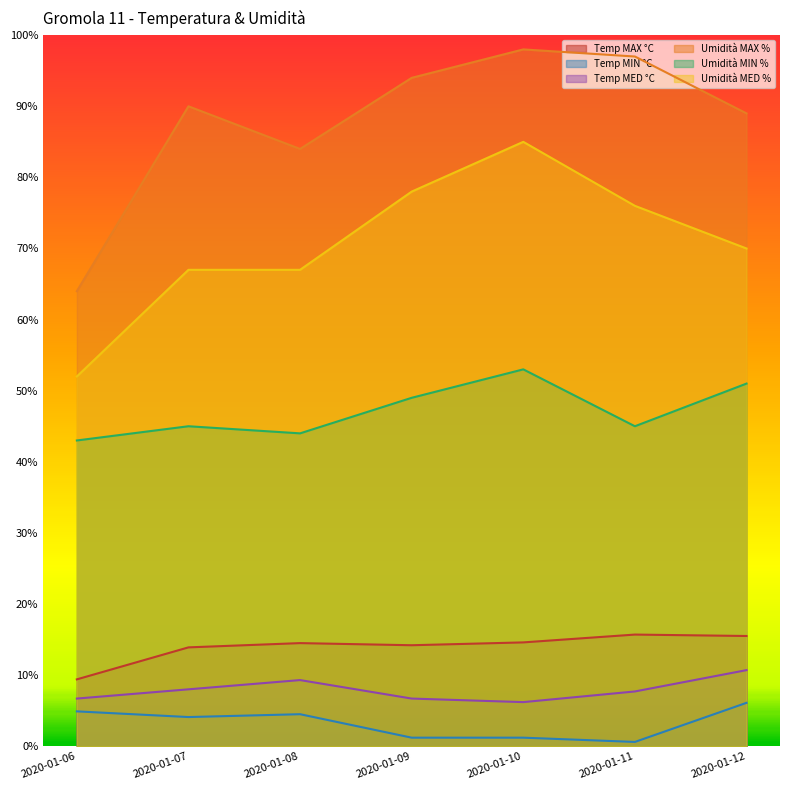

At which label does Umidità MED % first exceed 70?

2020-01-09